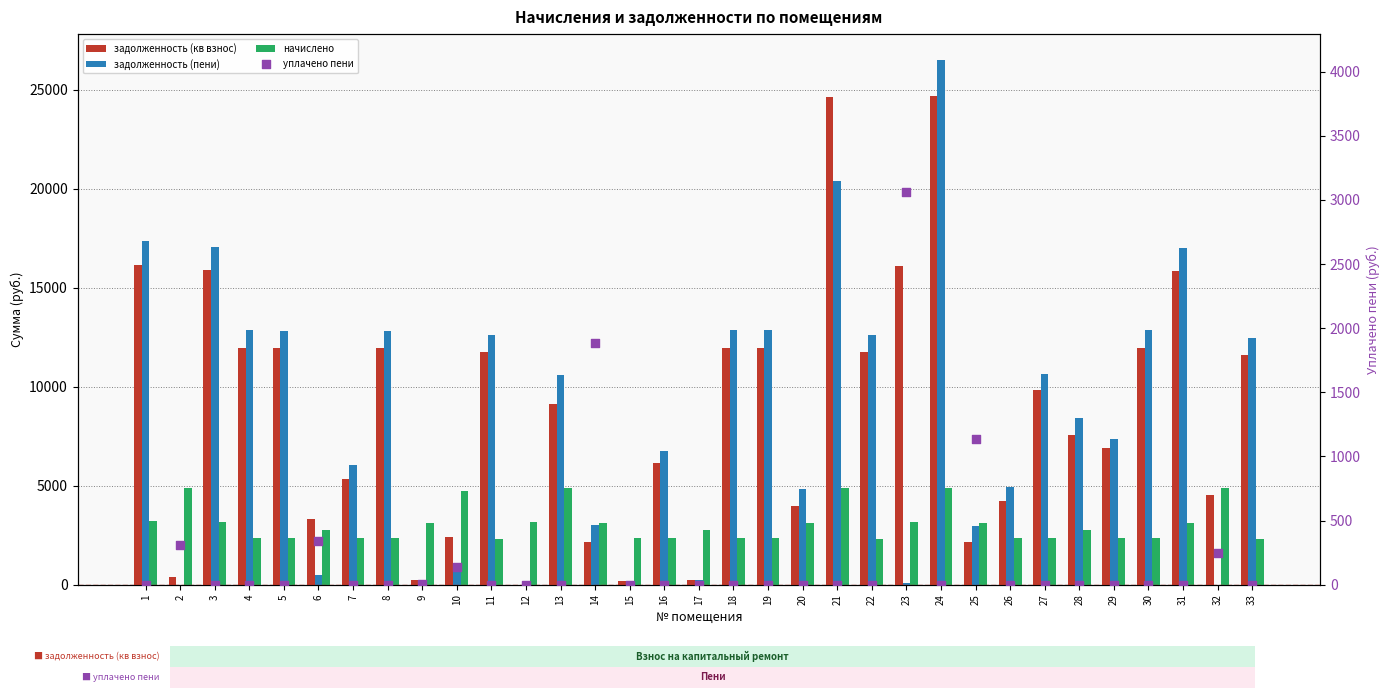

At how many categories does at least one series exceed 3080?

31